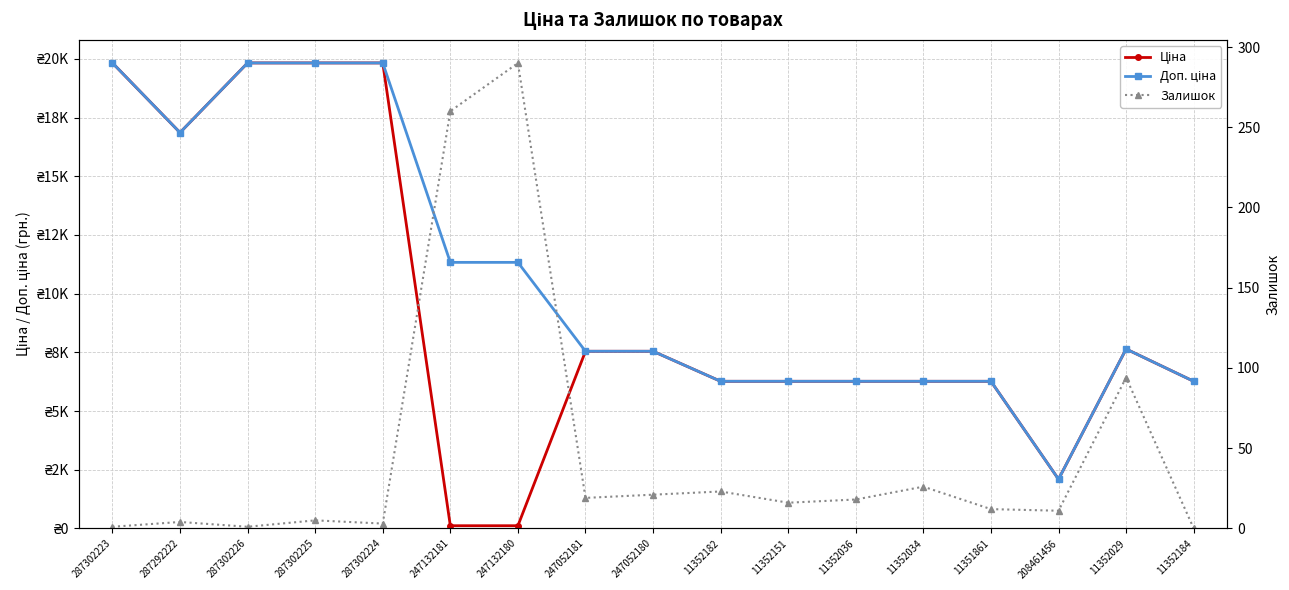

Reading left to right, list all the values displayed in this chart.

Ціна: 287302223=19831.1	287292222=16863.2	287302226=19831.1	287302225=19831.1	287302224=19831.1	247132181=113.3	247132180=113.3	247052181=7545.9	247052180=7545.9	11352182=6266.7	11352151=6266.7	11352036=6266.7	11352034=6266.7	11351861=6266.7	208461456=2094.3	11352029=7641.9	11352184=6266.7
Доп. ціна: 287302223=19831.1	287292222=16863.2	287302226=19831.1	287302225=19831.1	287302224=19831.1	247132181=11334.0	247132180=11334.0	247052181=7545.9	247052180=7545.9	11352182=6266.7	11352151=6266.7	11352036=6266.7	11352034=6266.7	11351861=6266.7	208461456=2094.0	11352029=7641.9	11352184=6266.7
Залишок: 287302223=1.0	287292222=4.0	287302226=1.0	287302225=5.0	287302224=3.0	247132181=260.0	247132180=290.0	247052181=19.0	247052180=21.0	11352182=23.0	11352151=16.0	11352036=18.0	11352034=26.0	11351861=12.0	208461456=11.0	11352029=94.0	11352184=0.0